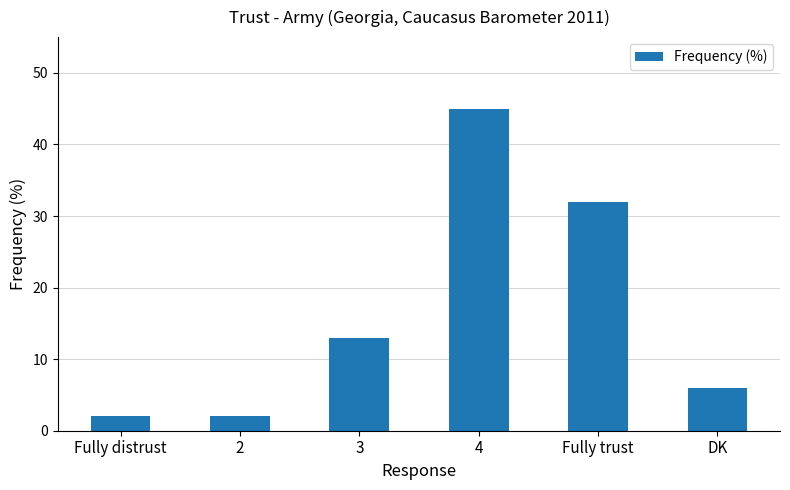

Does the chart contain stacked bars?

No